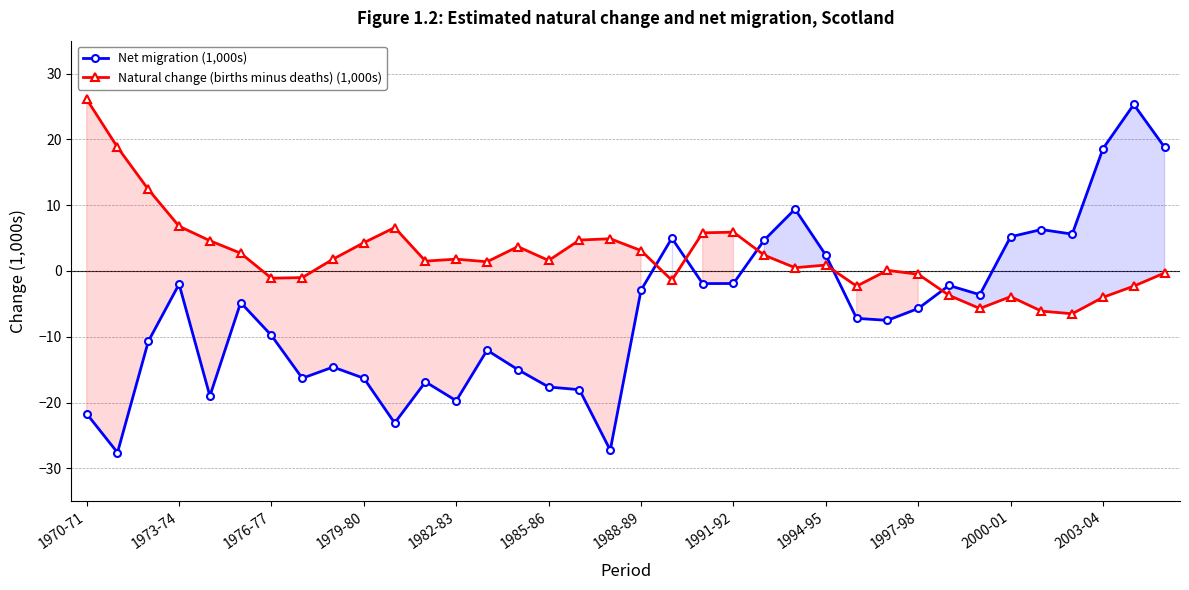

True or false: Net migration (1,000s) and Natural change (births minus deaths) (1,000s) intersect in this chart.

True